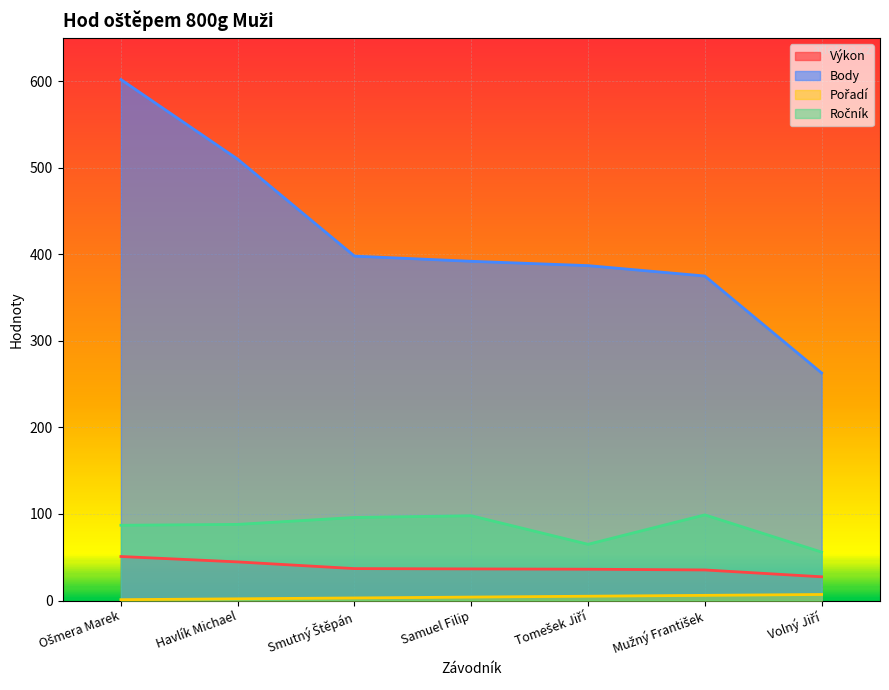

What is the approximate value of Ročník at Havlík Michael?

88.0